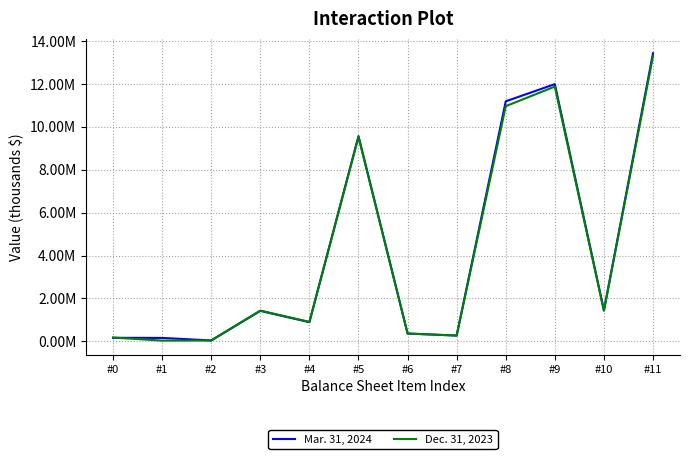

Is the value of Dec. 31, 2023 at #11 greater than the value of Mar. 31, 2024 at #5?

Yes